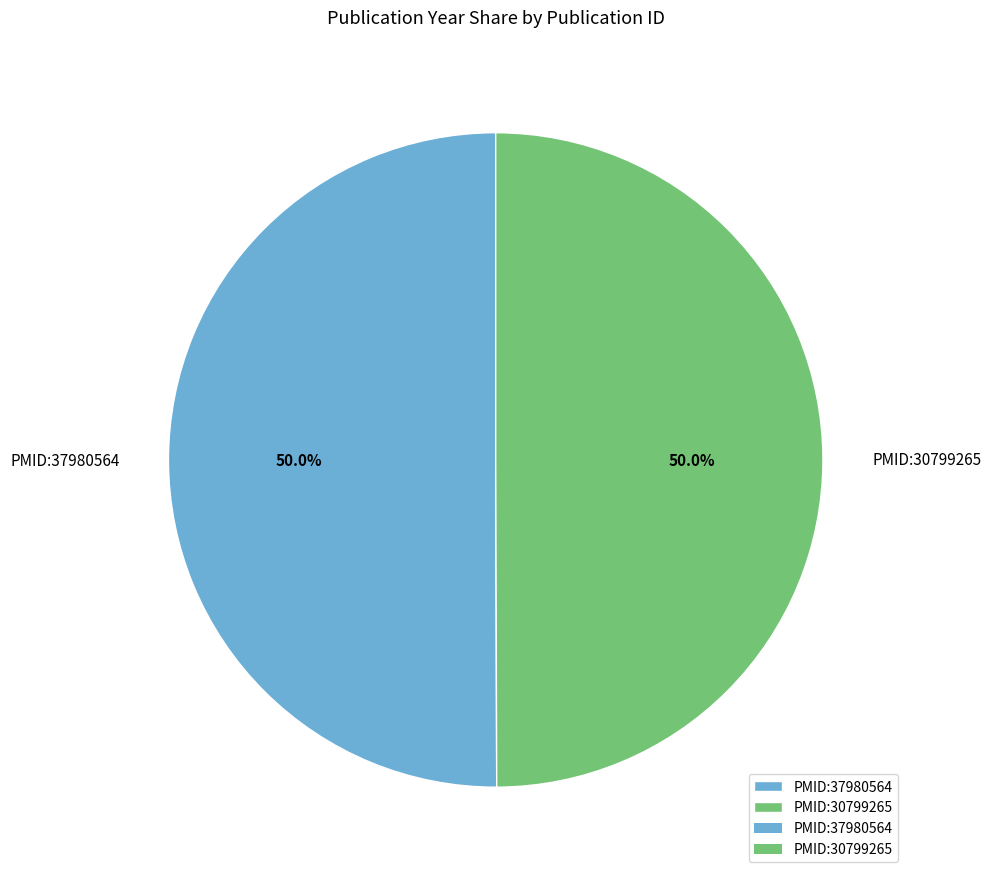

What is the ratio of the value at PMID:37980564 to the value at PMID:30799265?

1.0